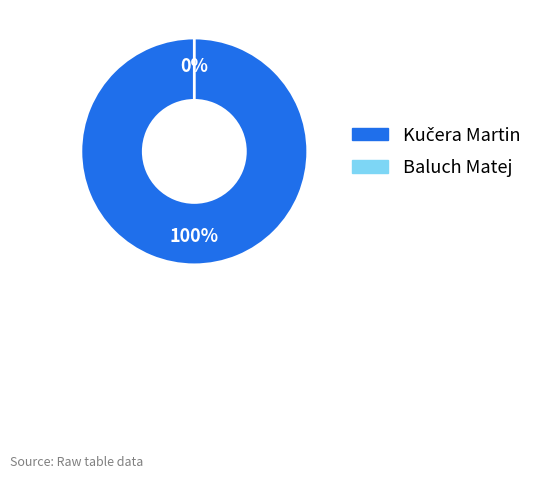

Does any single category account for the majority?

Yes